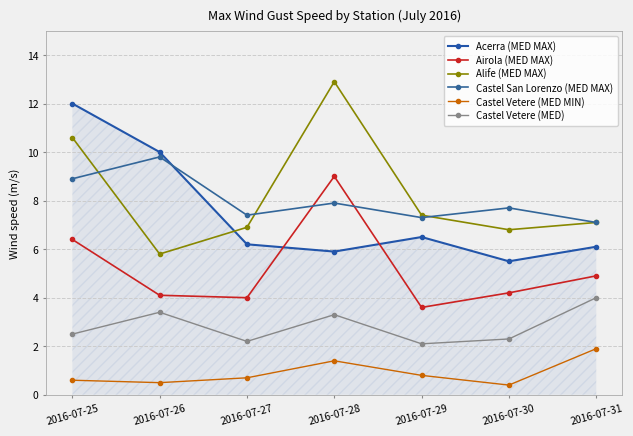

Which series changed the most between 2016-07-27 and 2016-07-29?

Alife (MED MAX)